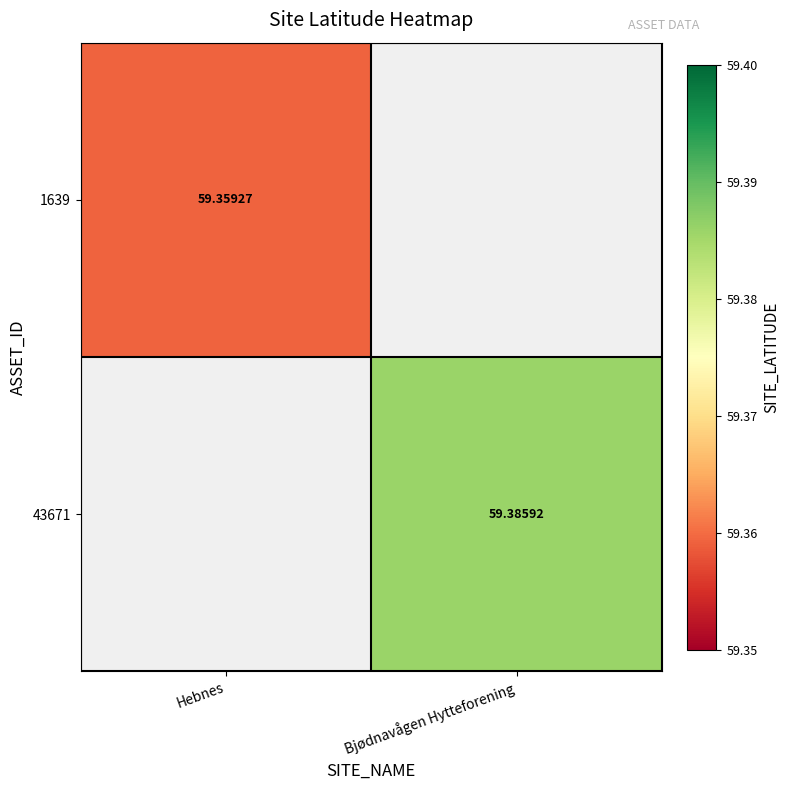

Is the value of 43671 at Bjødnavågen Hytteforening greater than the value of 1639 at Hebnes?

Yes